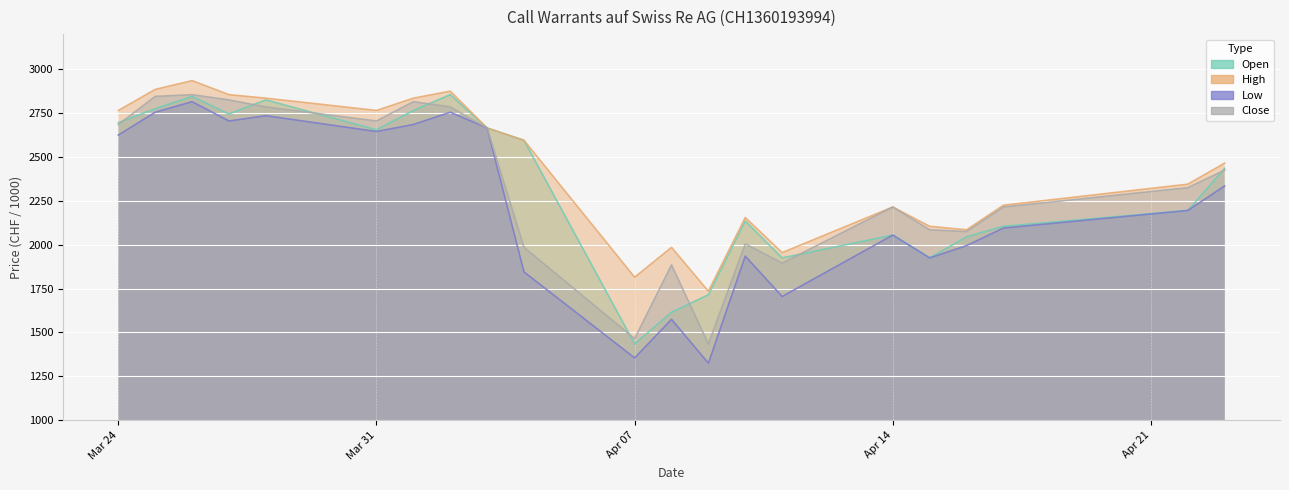

List the series in order of their peak value, lowest first.

Low, Open, Close, High